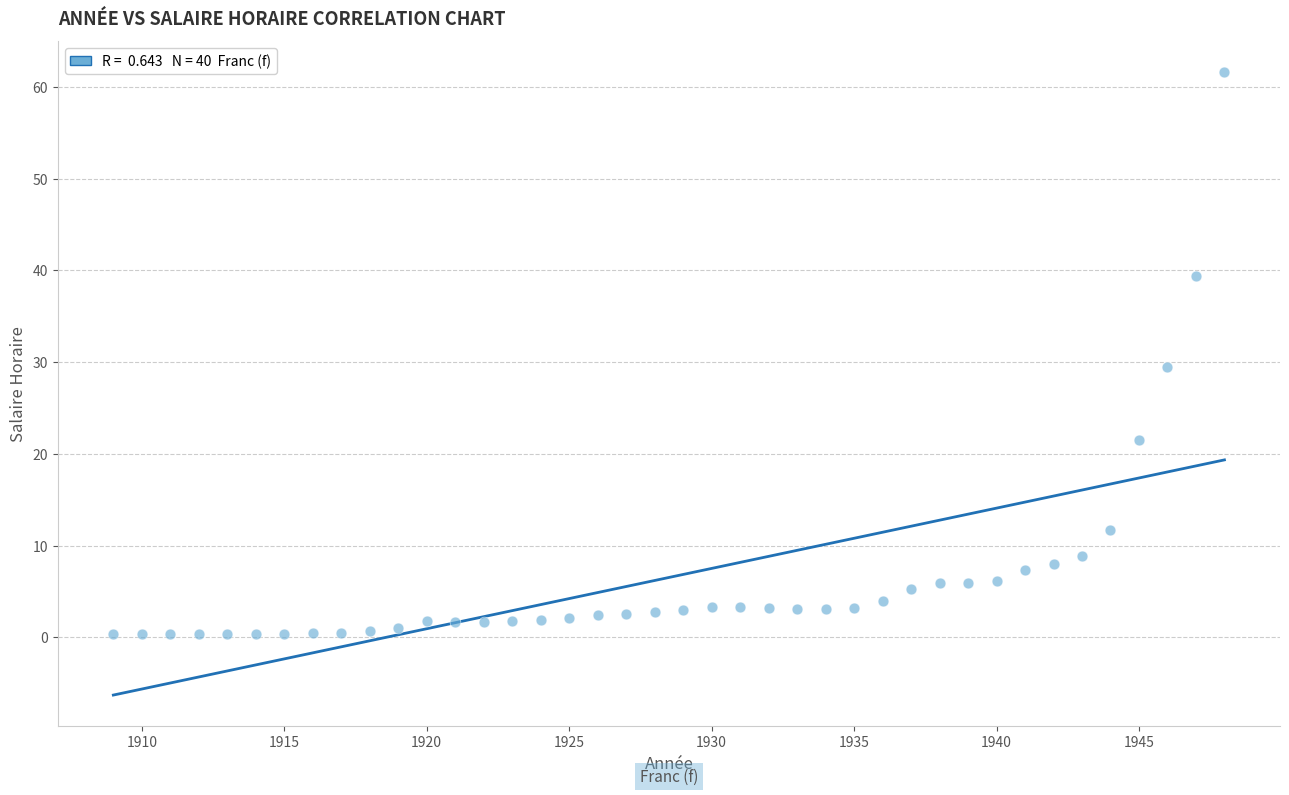

What is the range of X values (max minus min)?

39.0